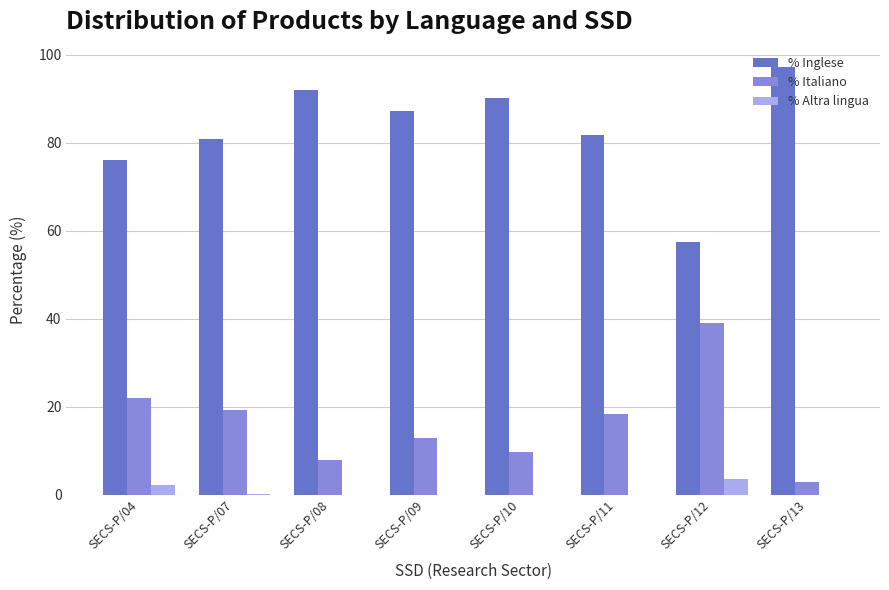

Is it true that % Italiano equals 55.8 at SECS-P/12?

False